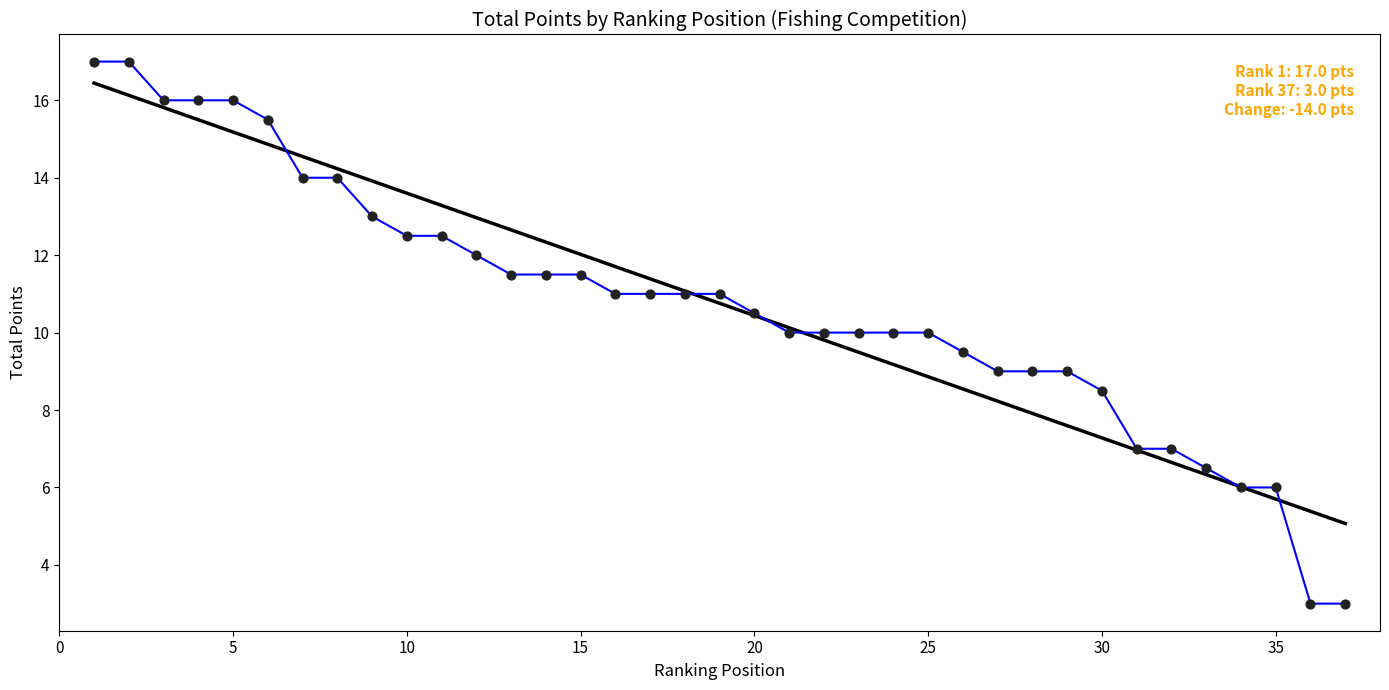

What is the greatest value displayed?

17.0